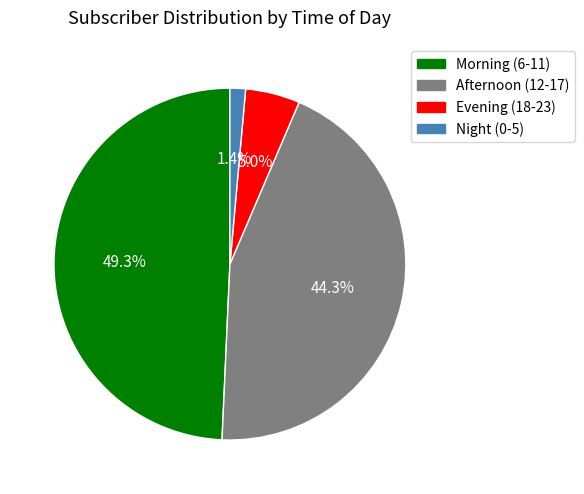

How many slices are in this pie chart?

4